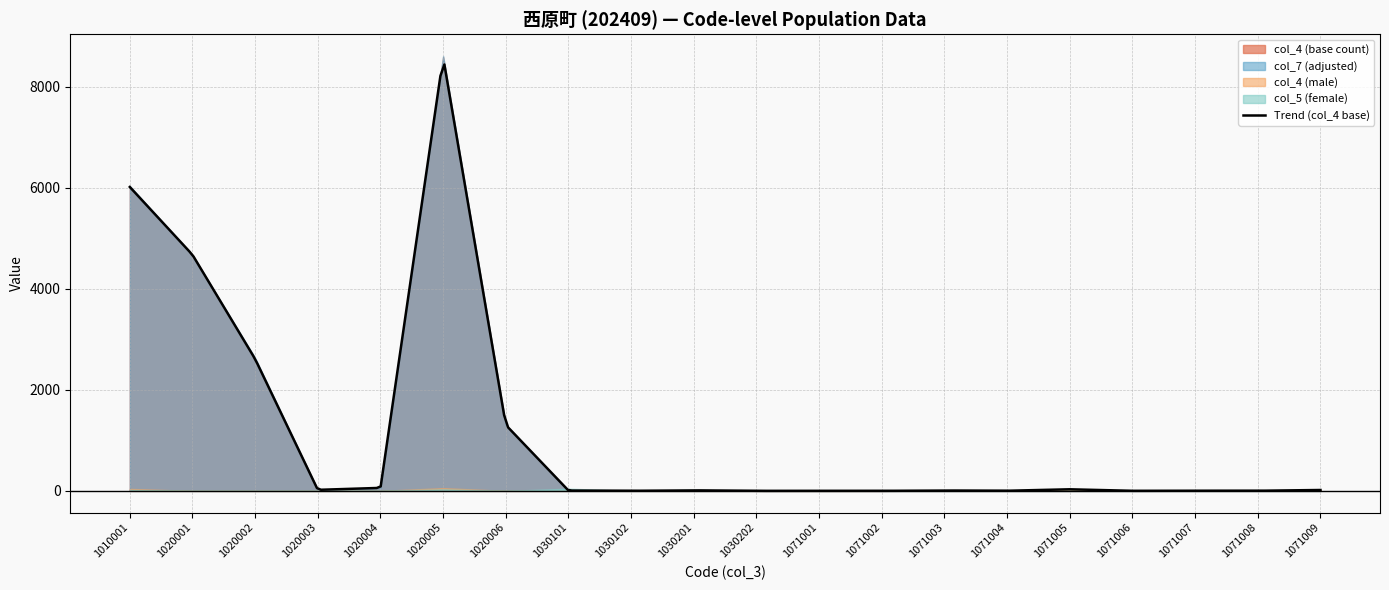

What is the maximum value for Trend (col_4 base)?

8441.8